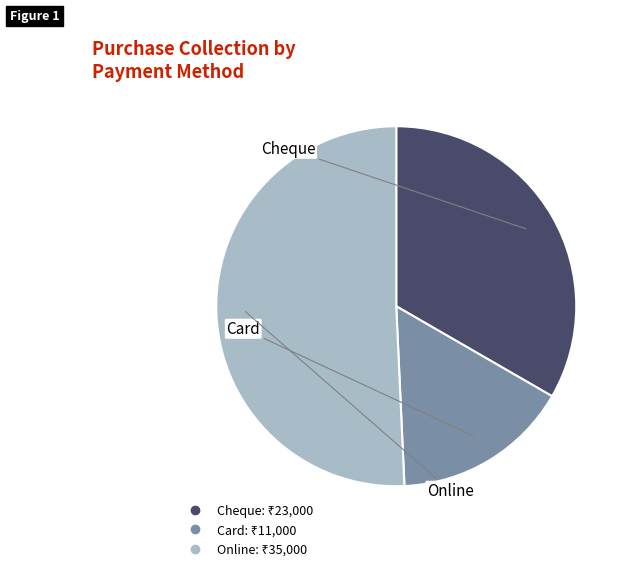

How many slices are in this pie chart?

3